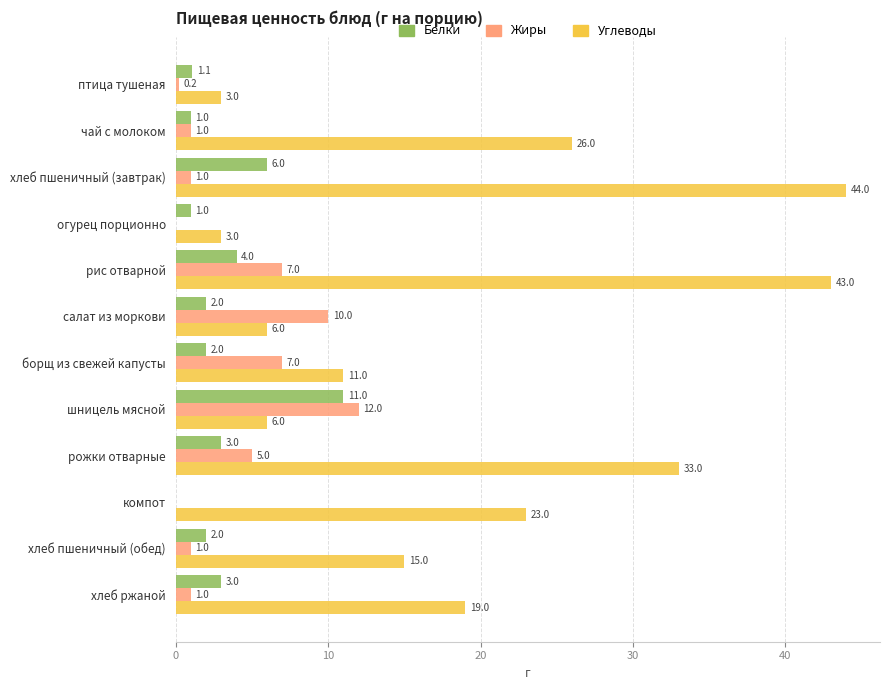

What is the approximate value of Белки at хлеб ржаной?

3.0